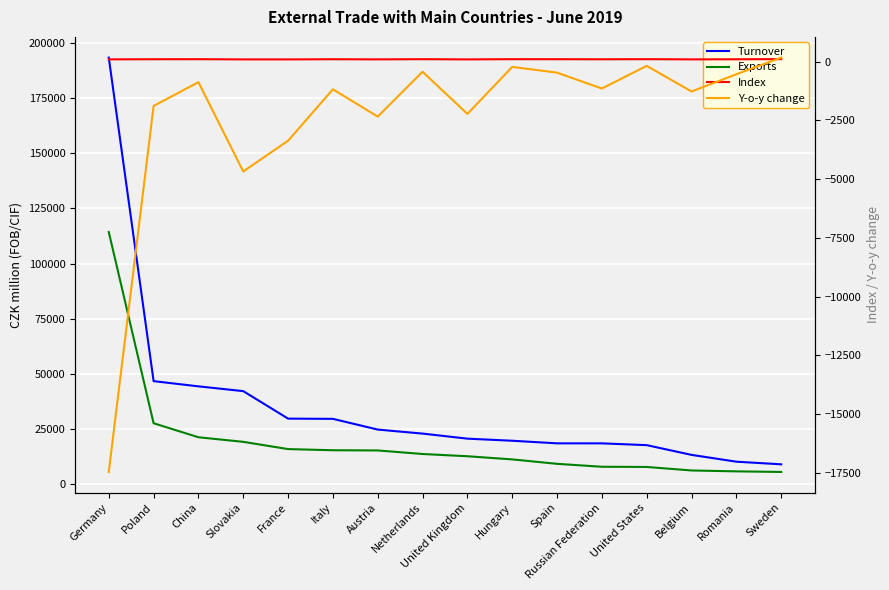

How many distinct data groups are displayed?

4